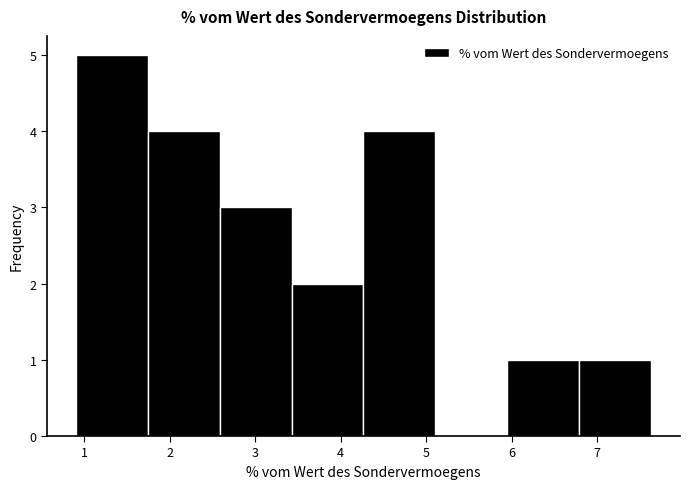

How tall is the bar that spans 1.7 to 2.6 on the x-axis? Neither the bar edges nor the heights are printed on the chart, so give them approximately, as read against the axes.

4